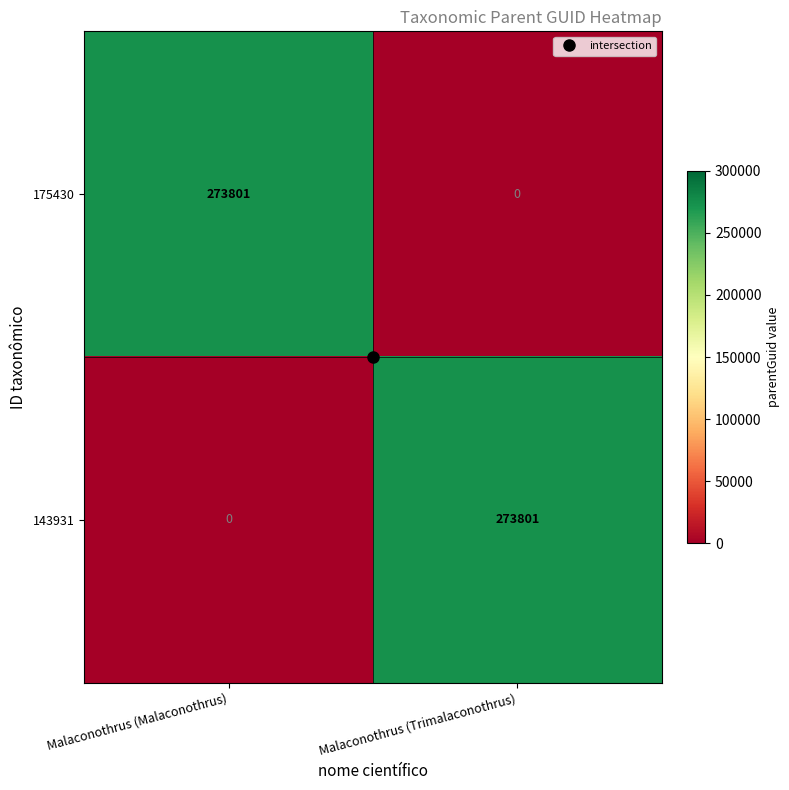

Is it true that 143931 equals 190119 at Malaconothrus (Trimalaconothrus)?

False